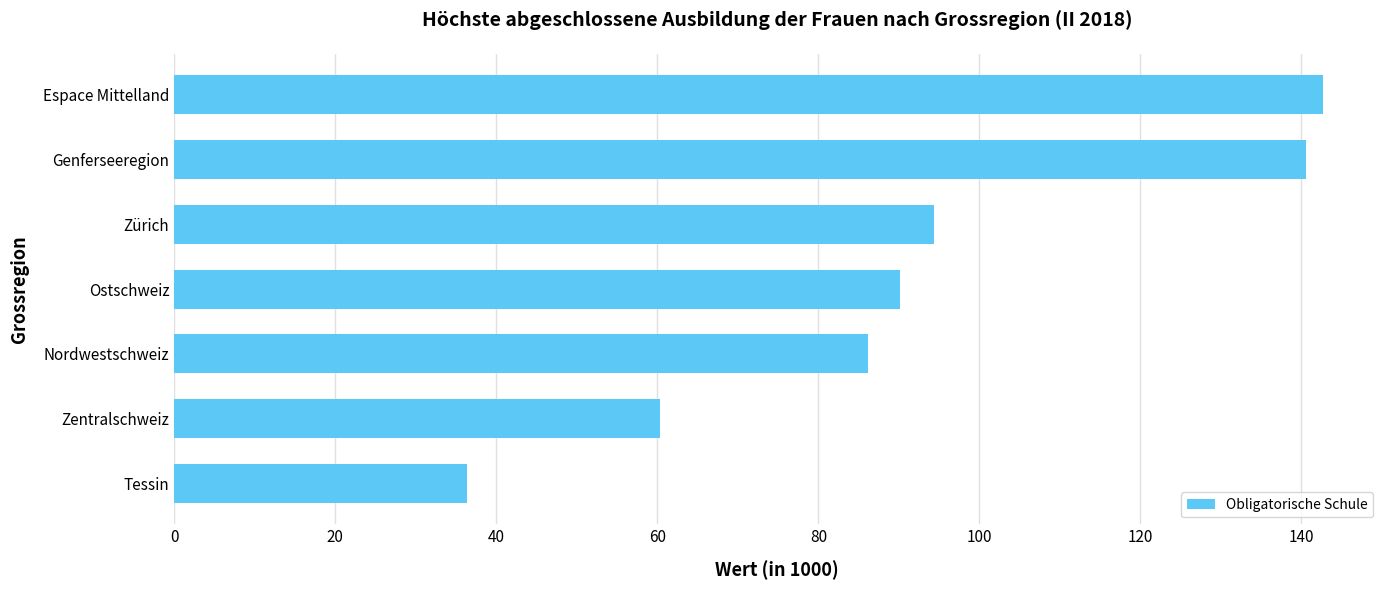

At which category does the chart reach its peak across all series?

Espace Mittelland